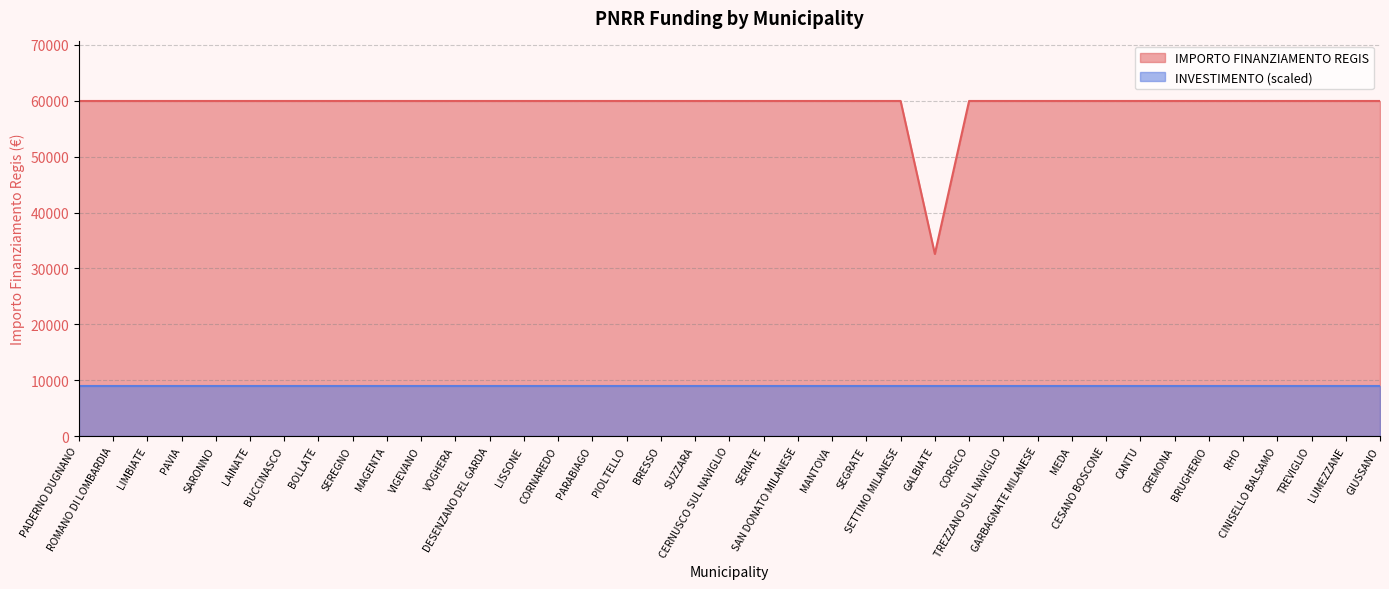

Read the value at SEGRATE.

59966